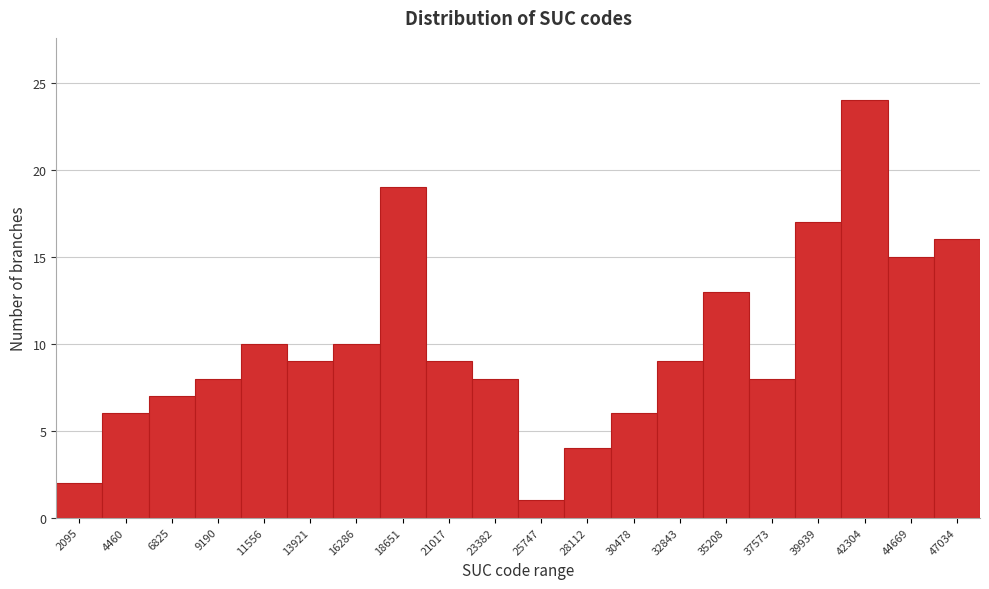

Reading left to right, extract all data points from this chart.

2	6	7	8	10	9	10	19	9	8	1	4	6	9	13	8	17	24	15	16